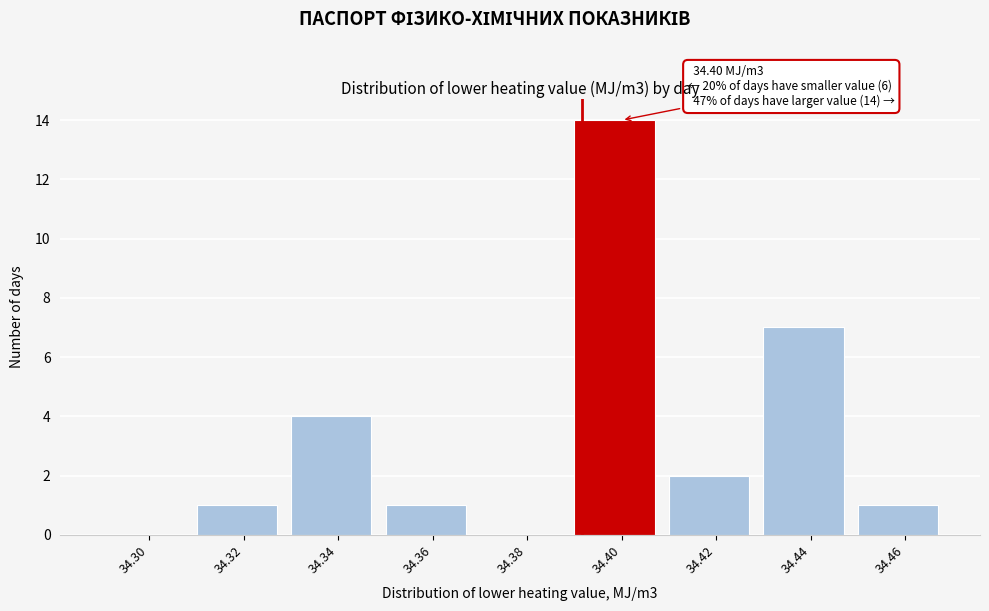

Reading right to left, extract all data points from this chart.

34.46=1	34.44=7	34.42=2	34.40=14	34.38=0	34.36=1	34.34=4	34.32=1	34.30=0